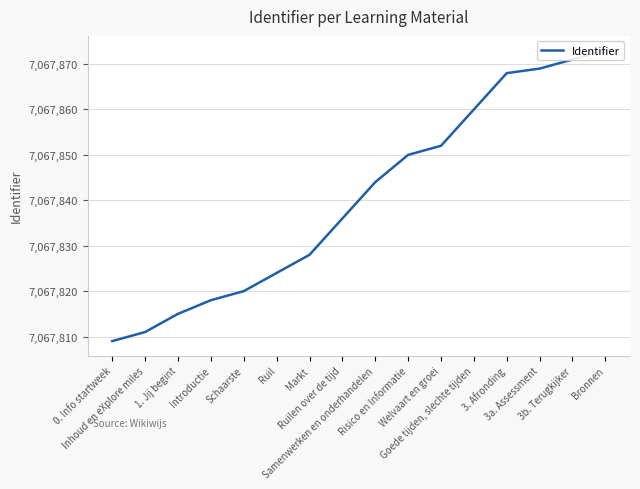

Where is the data nearest to the value 7067841?

Samenwerken en onderhandelen